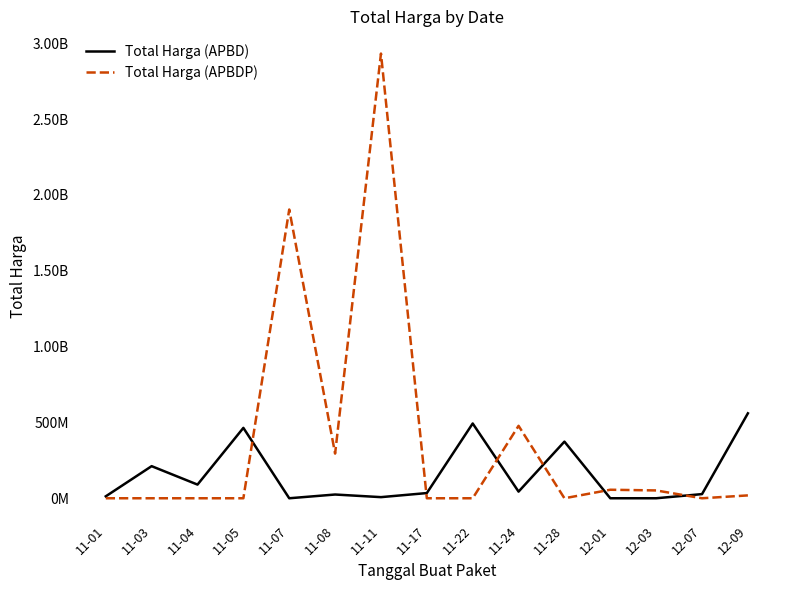

Reading left to right, what are all the values shown in this chart?

Total Harga (APBD): 12787500	211644270	90094200	464002100	0	24693960	7401240	34292000	493000000	43859200	373404000	0	0	27412000	559971000
Total Harga (APBDP): 0	0	0	0	1903467900	294520040	2931562000	0	0	477600000	0	56152800	51601000	0	18900000